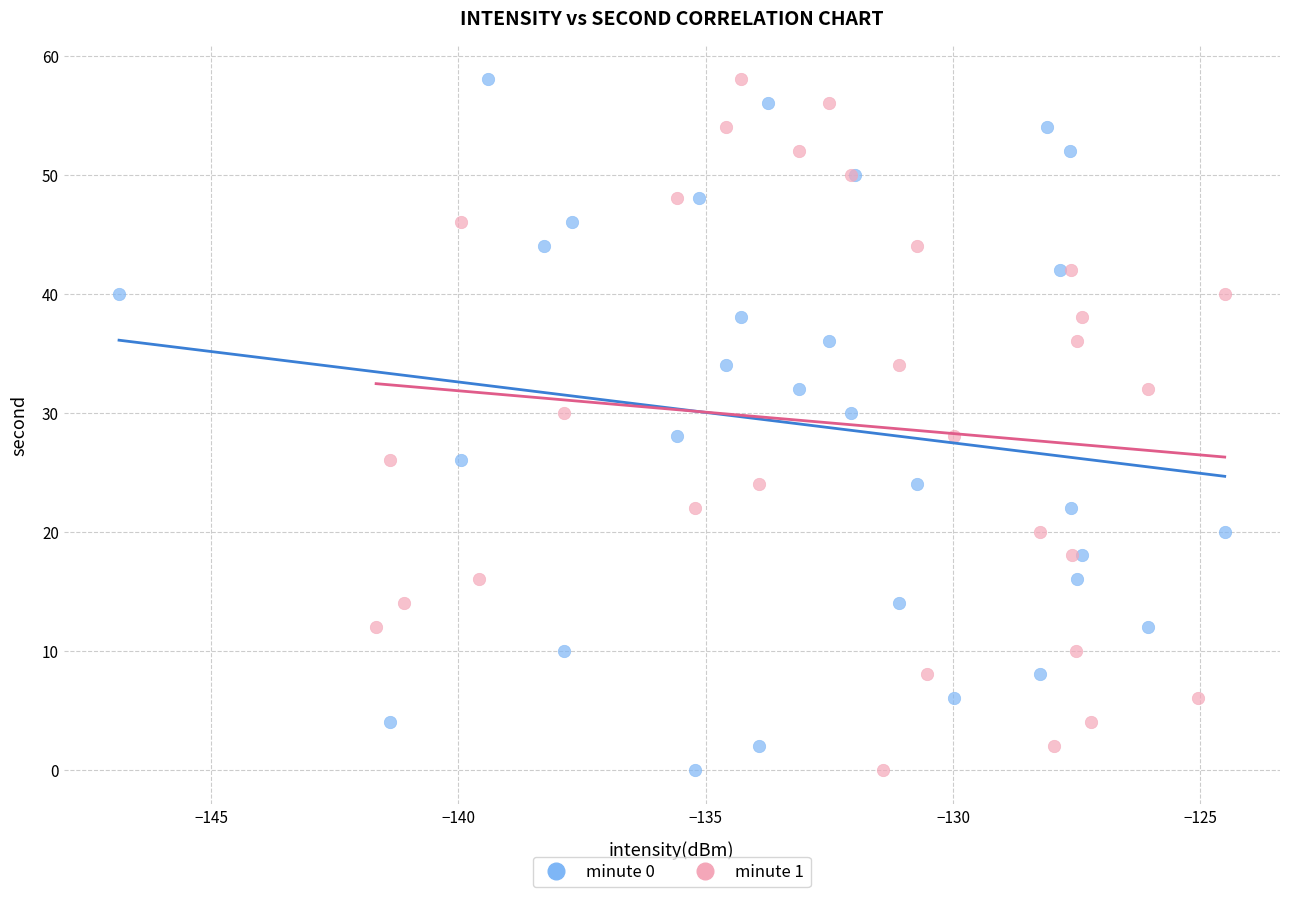

What are all the series names shown in the legend?

minute 0, minute 1